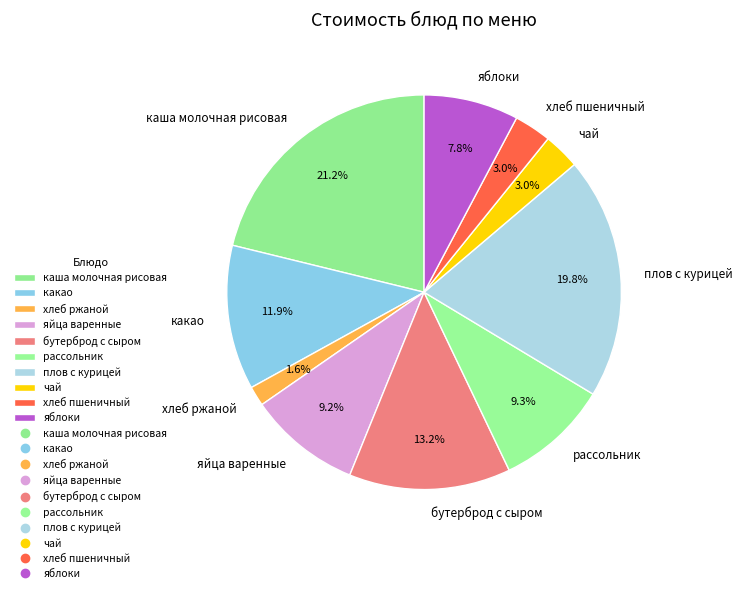

What percentage is NOT represented by хлеб пшеничный?

97.0%